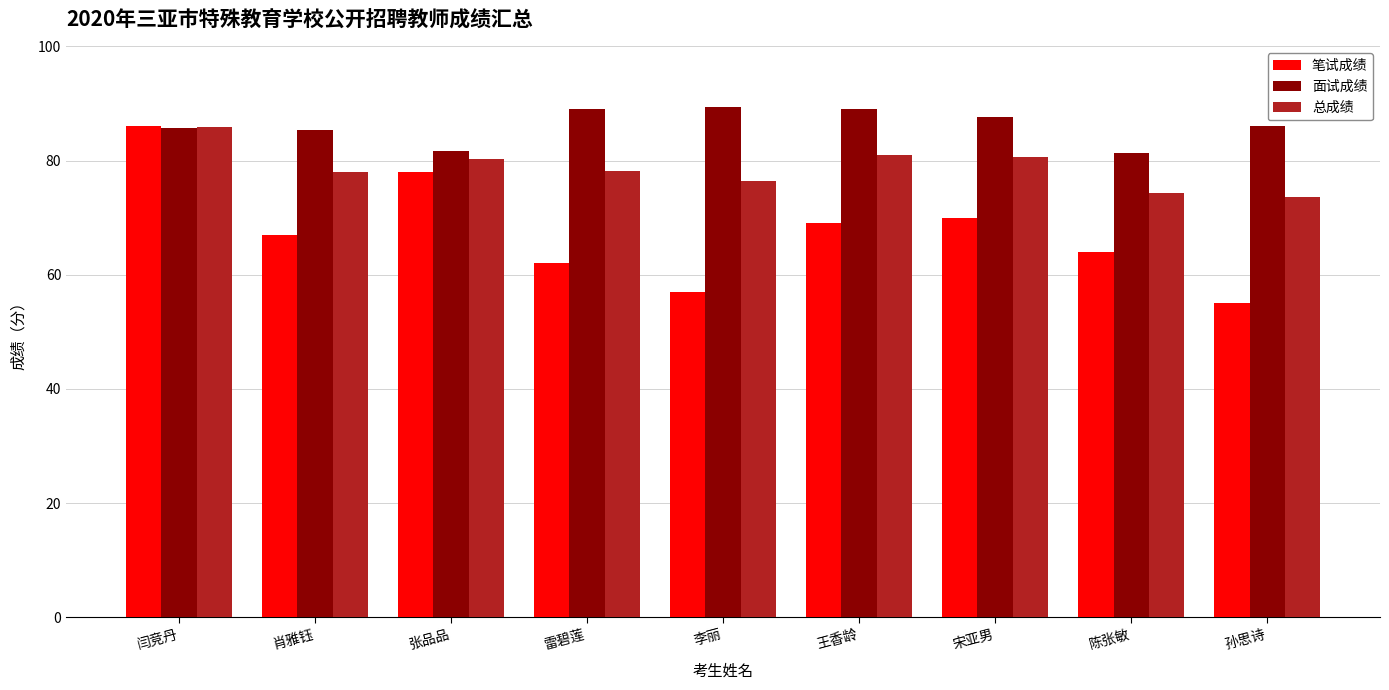

How many data points does each series have?

9